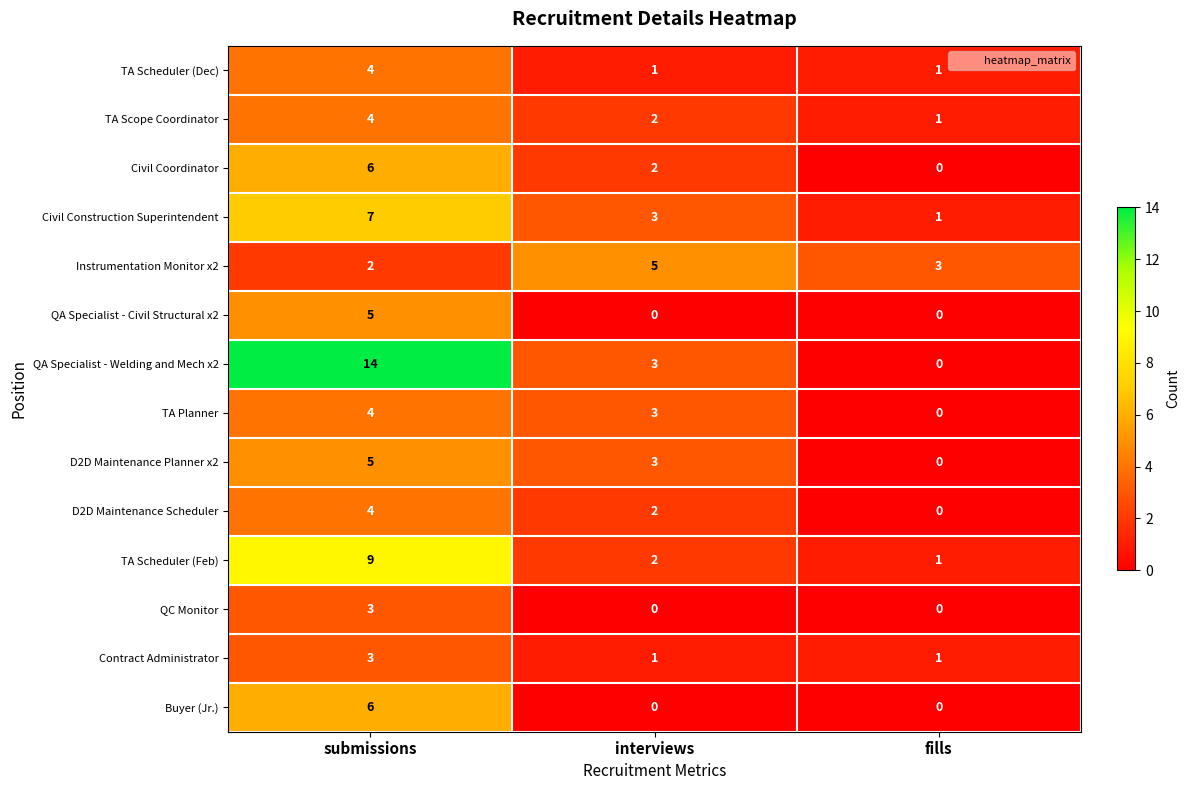

At which category does the chart reach its peak across all series?

submissions